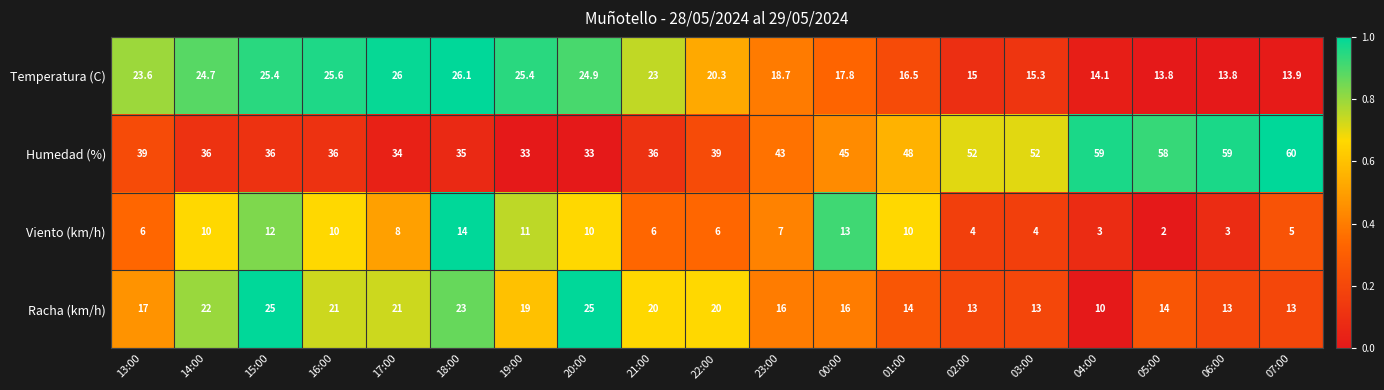

At which category does the chart reach its minimum across all series?

05:00